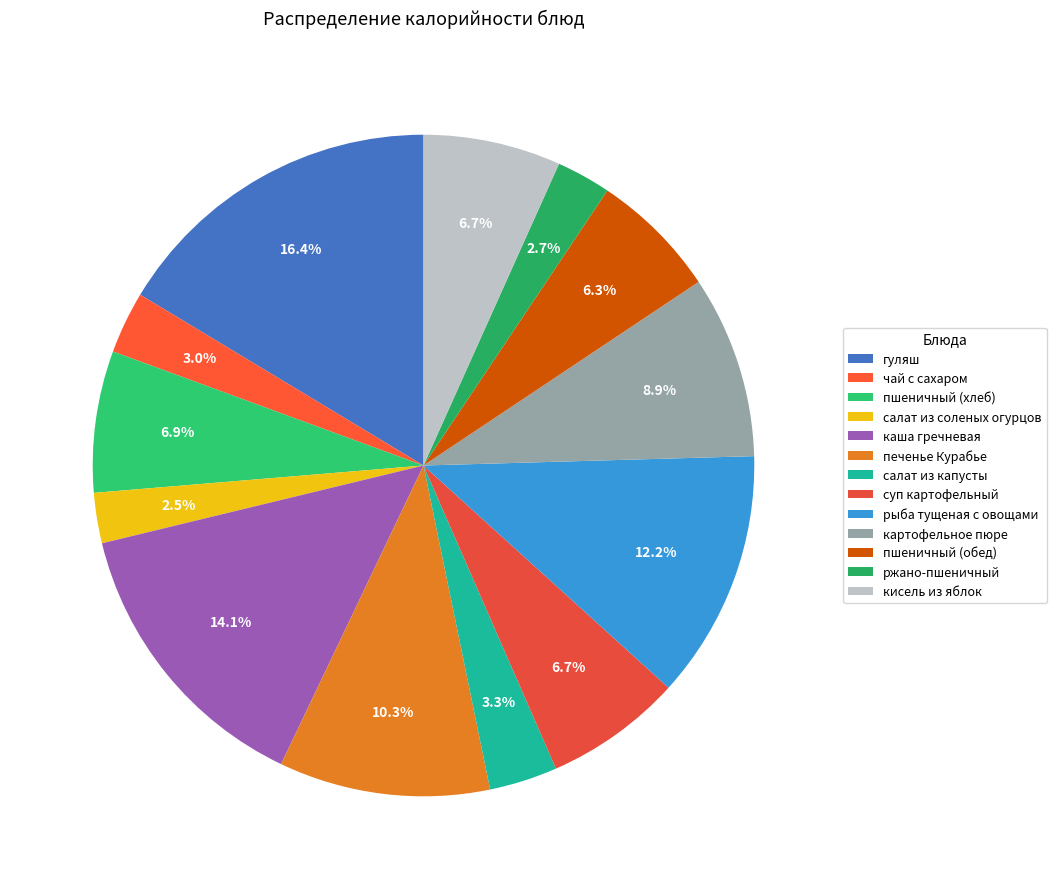

To the nearest percent, what is the combined percentage of суп картофельный and каша гречневая?

21%